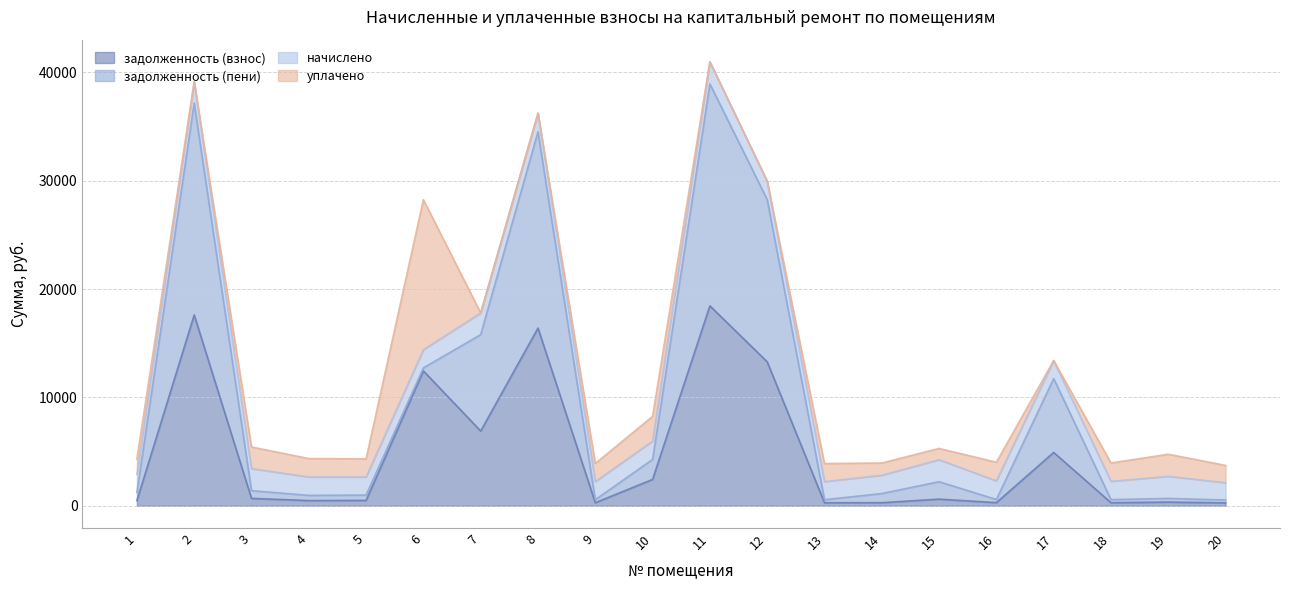

Count the number of data series in this chart.

4